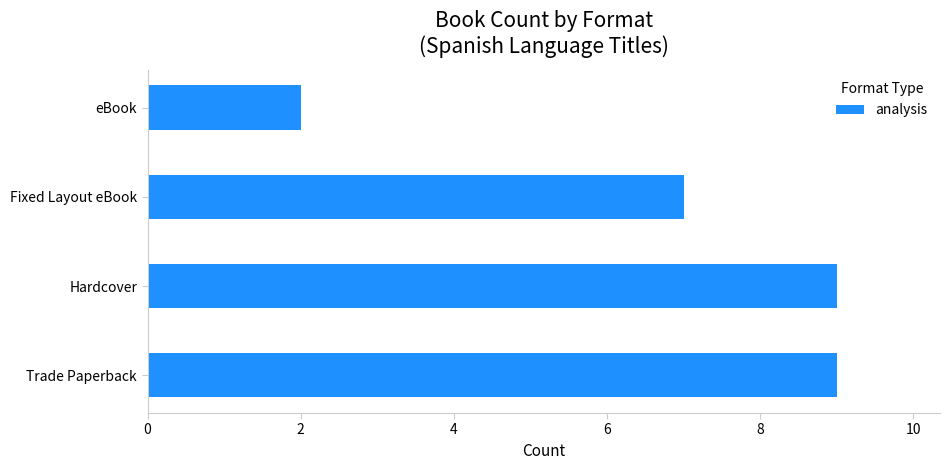

What is the sum of all values?

27